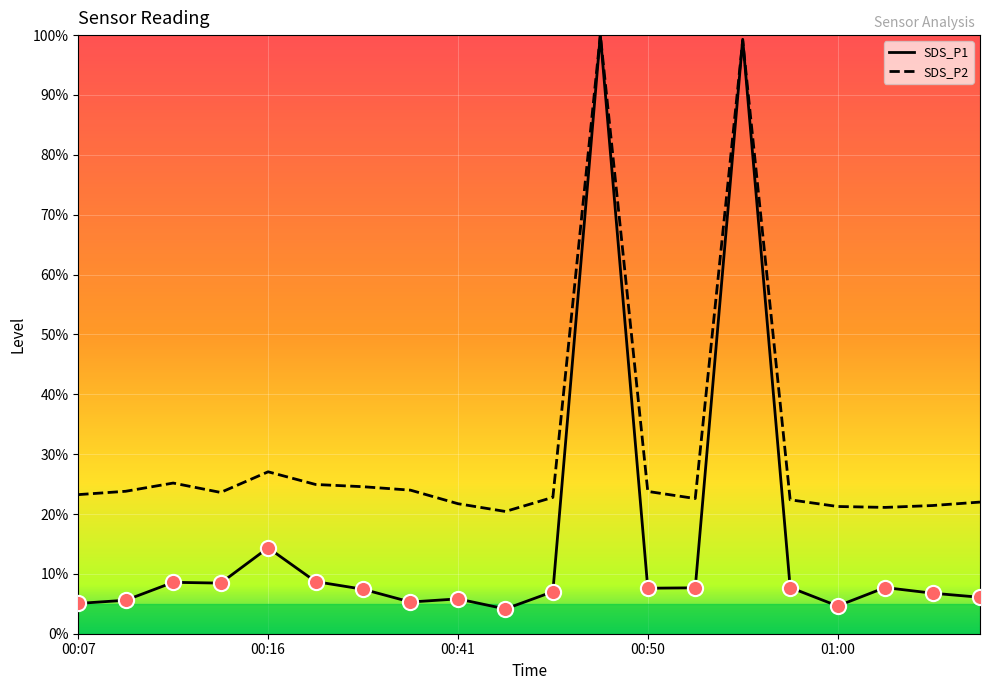

What are all the series names shown in the legend?

SDS_P1, SDS_P2